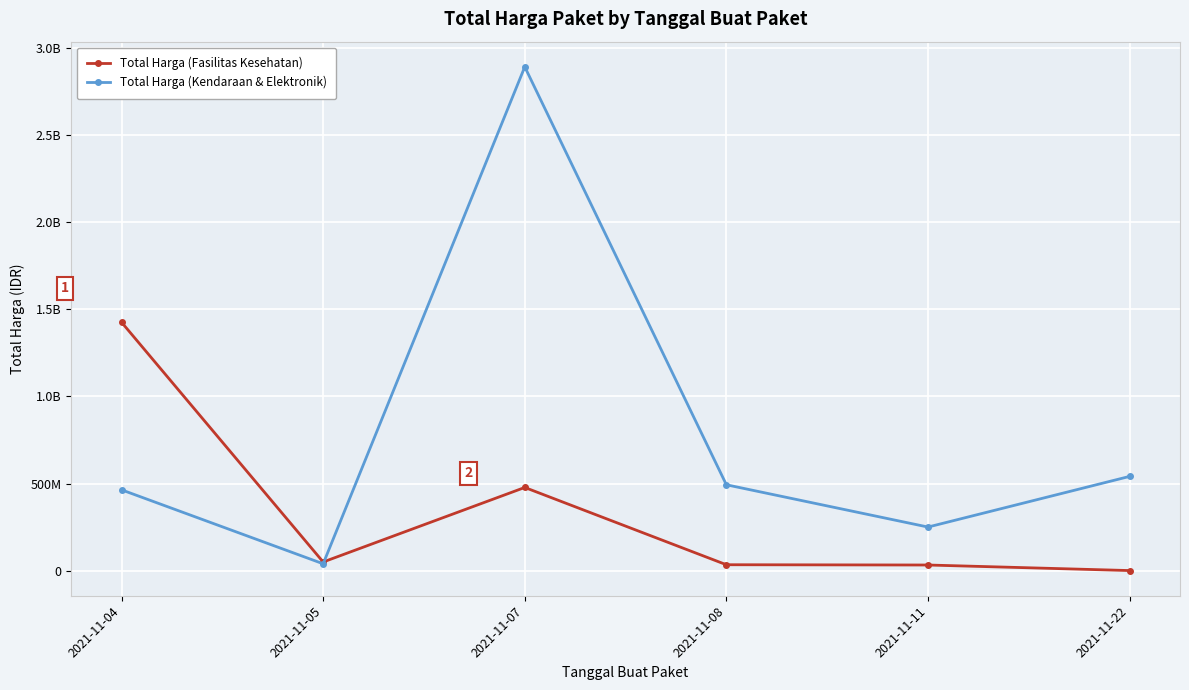

What are all the series names shown in the legend?

Total Harga (Fasilitas Kesehatan), Total Harga (Kendaraan & Elektronik)